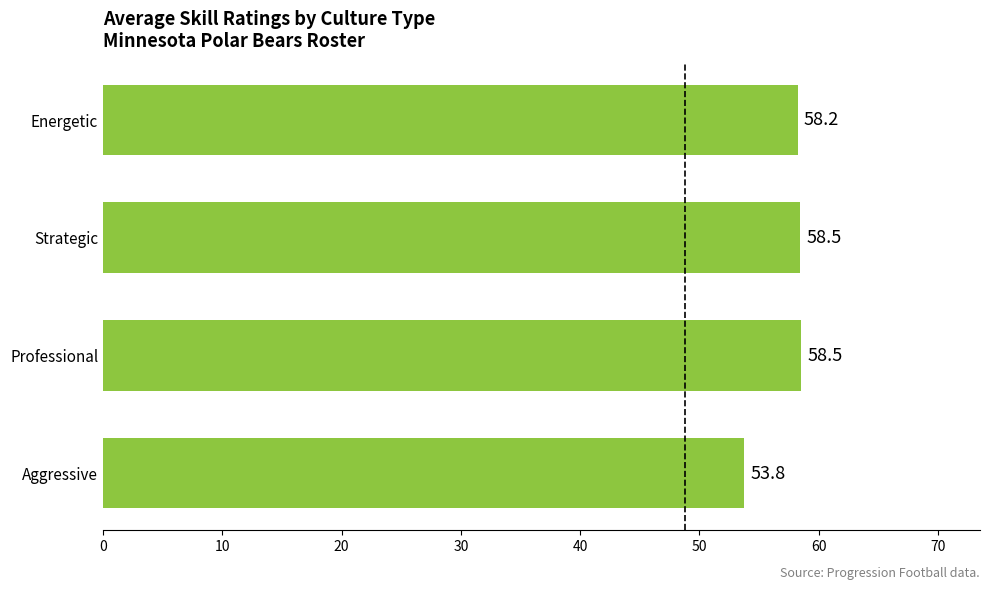

At which category does the chart reach its minimum across all series?

Aggressive